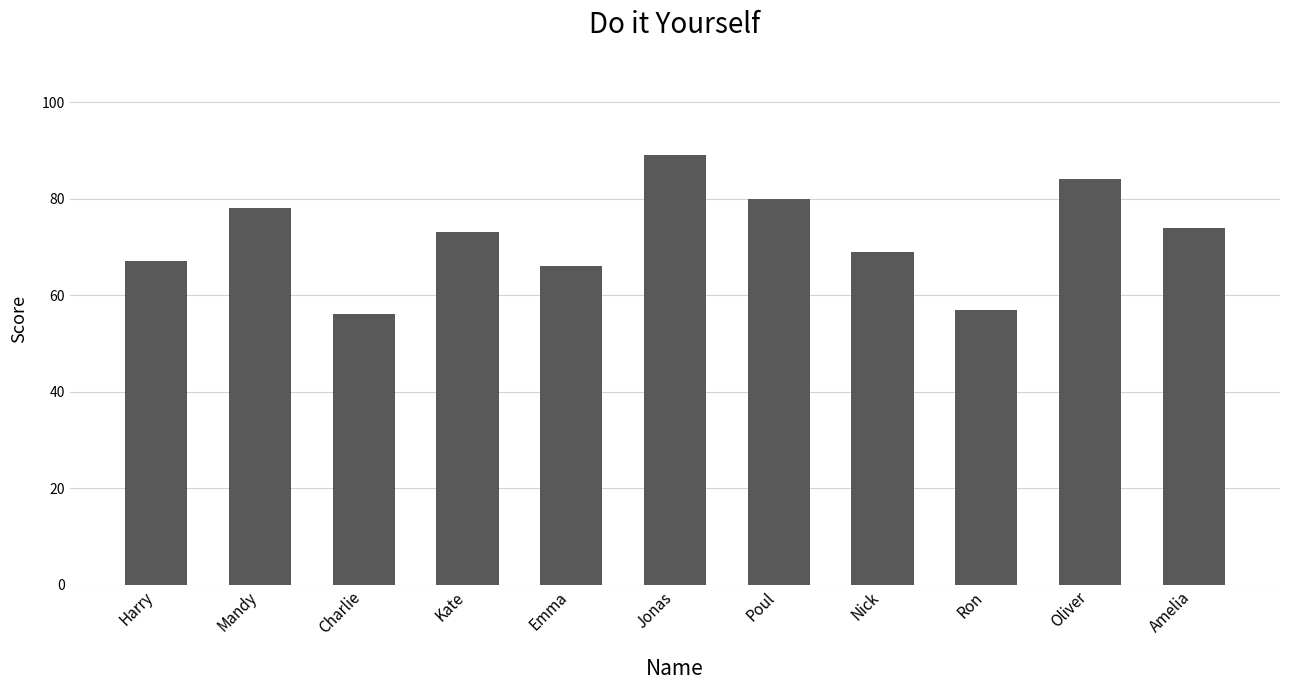

What is the smallest value displayed?

56